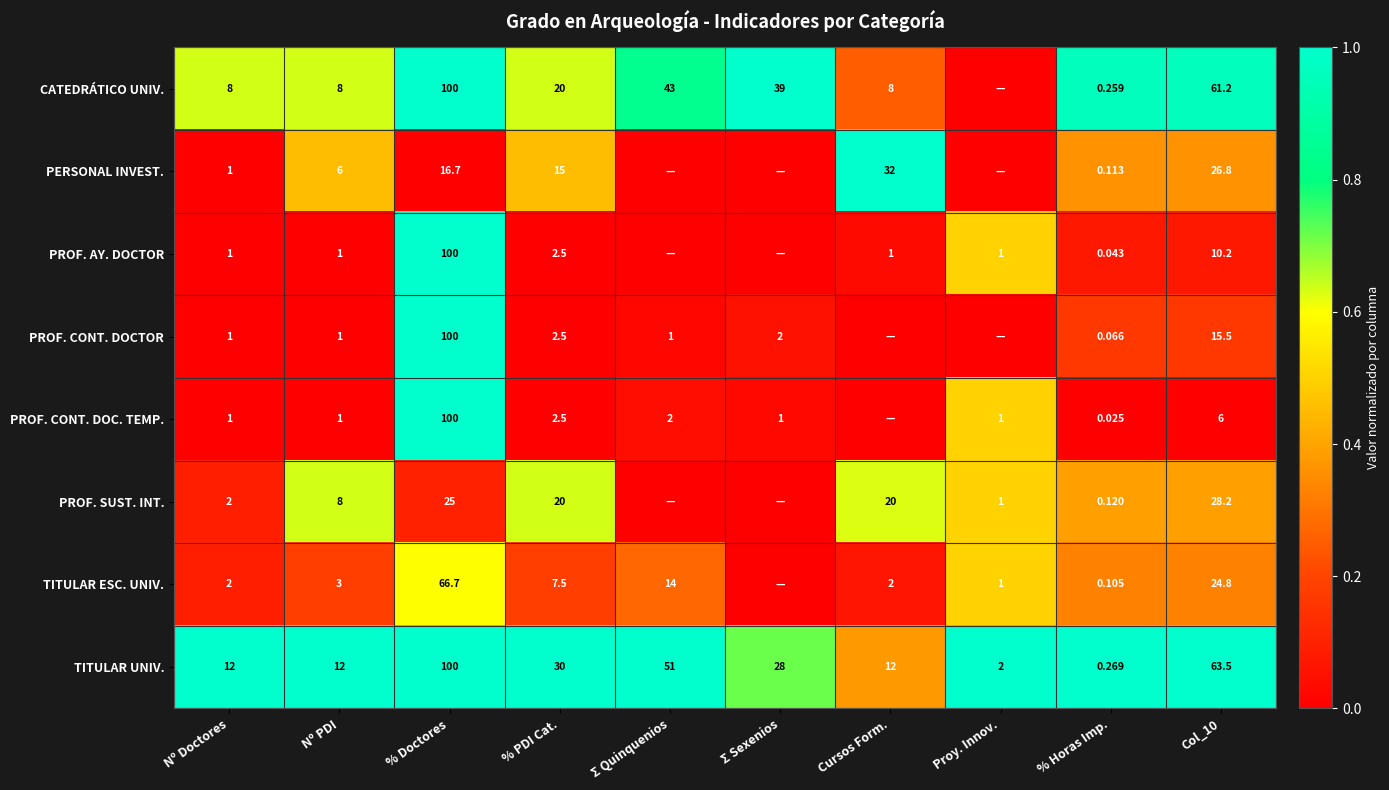

Is it true that PERSONAL INVEST. equals 0.3 at Nº PDI?

False